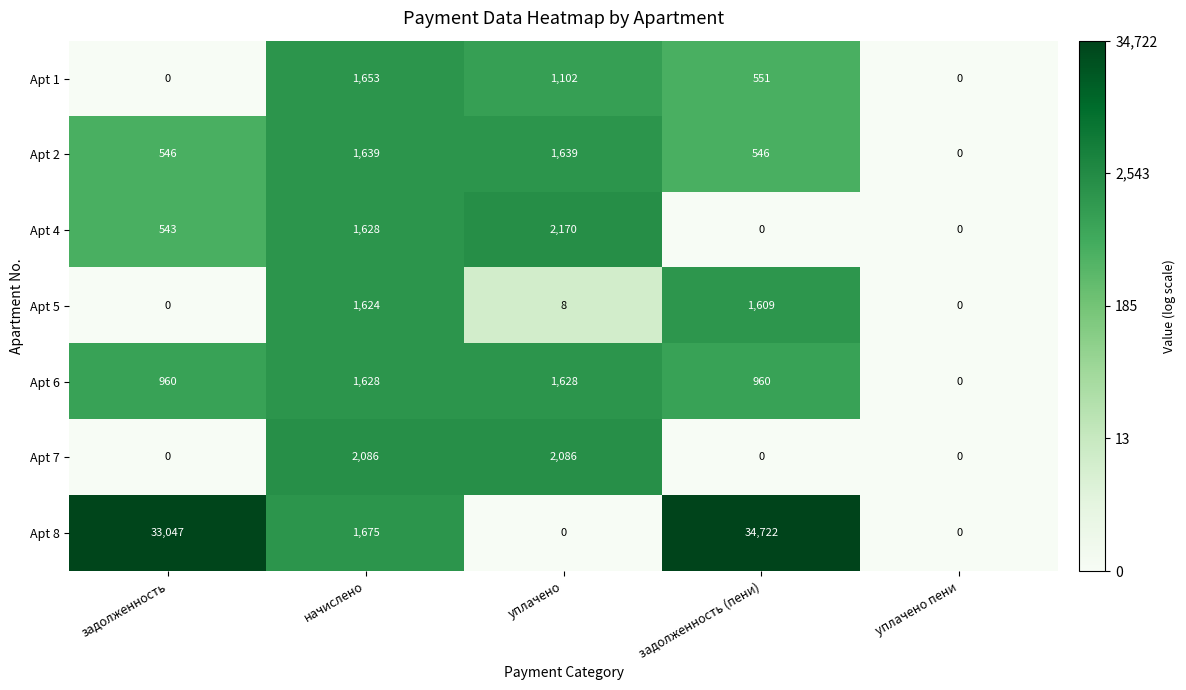

What is the greatest value displayed?

34722